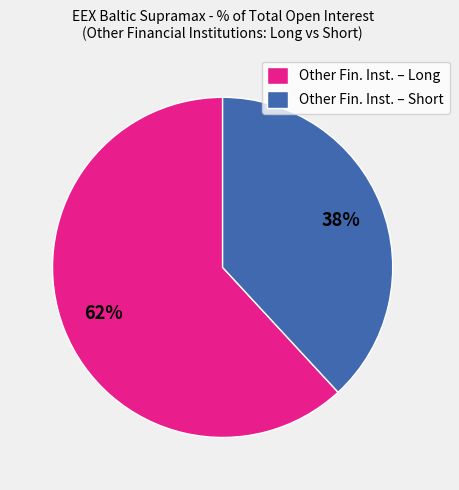

What percentage is the Other Fin. Inst. – Short slice, to the nearest percent?

38%